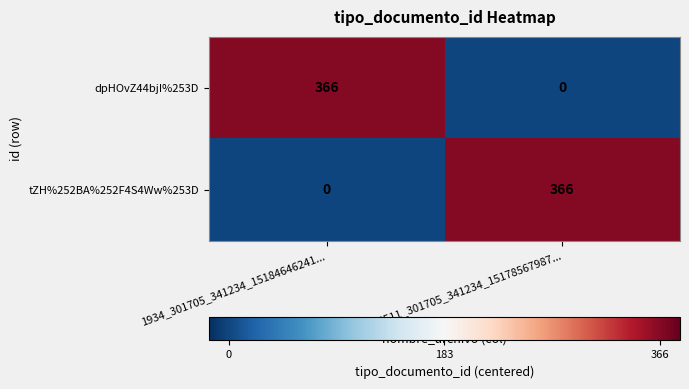

What is the greatest value displayed?

366